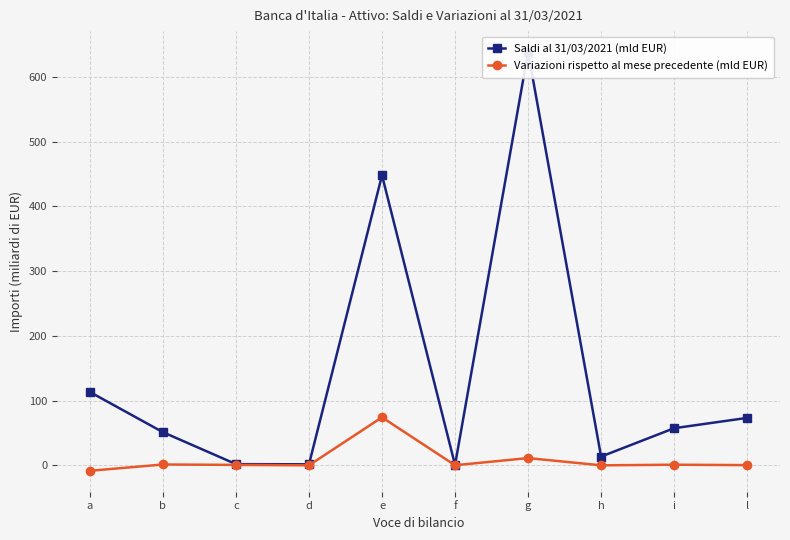

At how many categories does at least one series exceed 241?

2